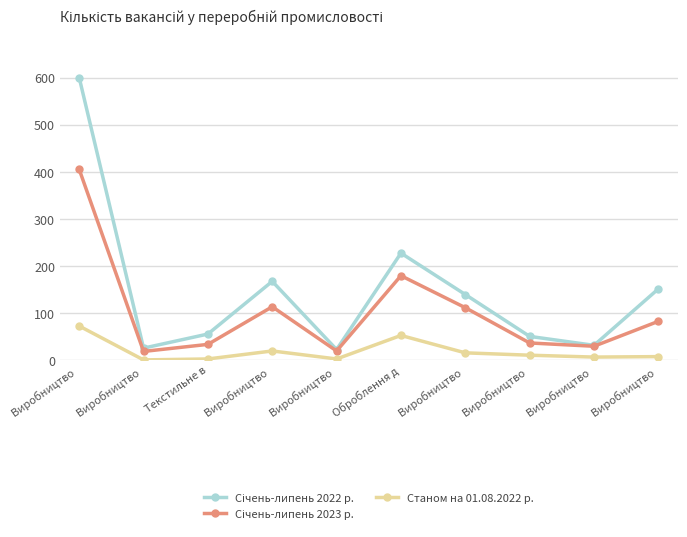

At which category does the chart reach its minimum across all series?

Виробництво 